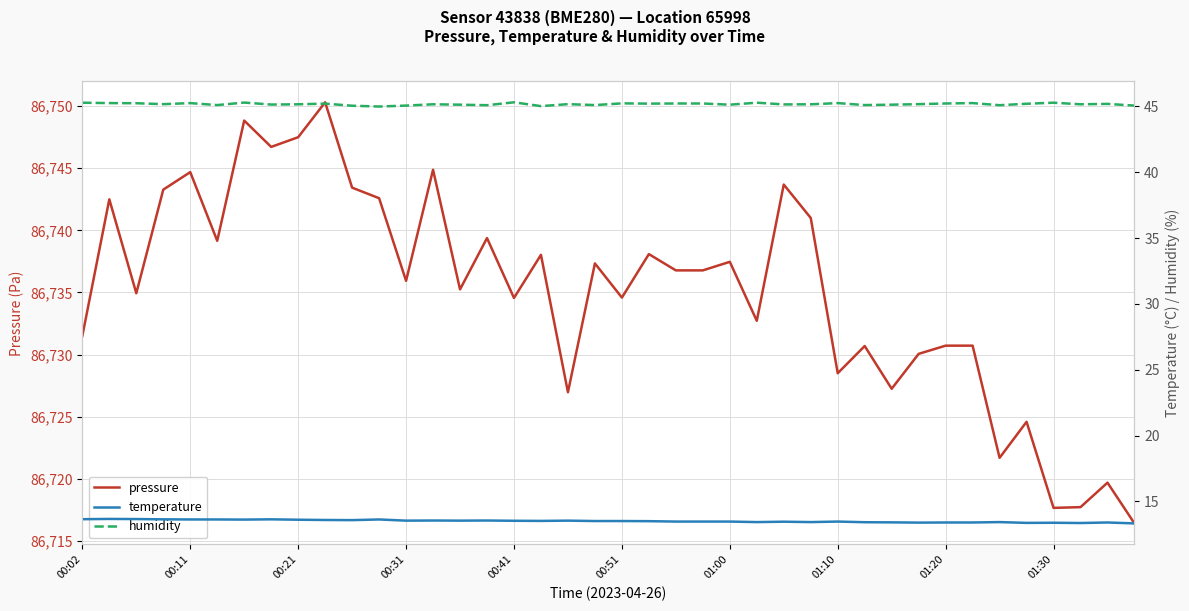

What is the highest value of the pressure series?

86750.3